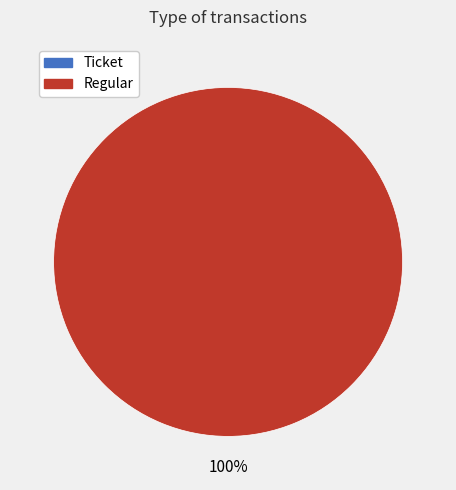

True or false: Ticket accounts for 0% of the total.

True